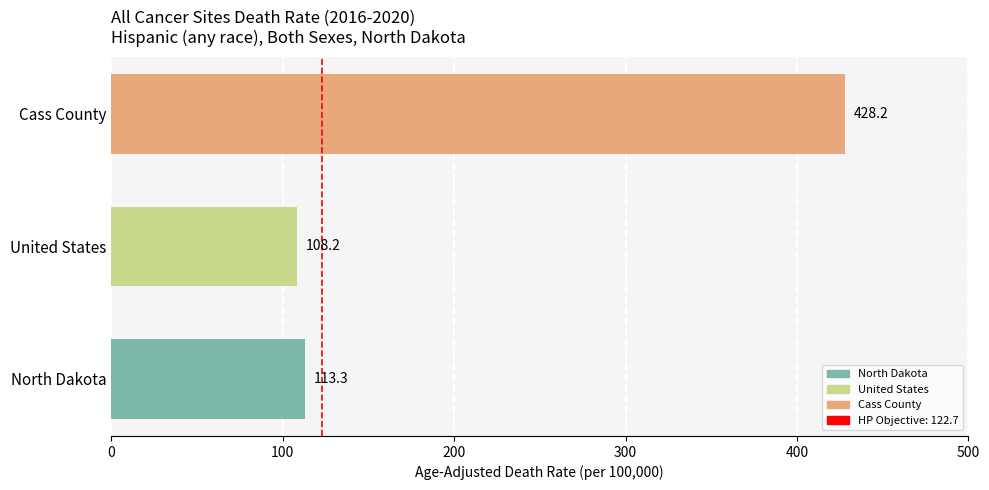

Reading bottom to top, extract all data points from this chart.

113.3	108.2	428.2